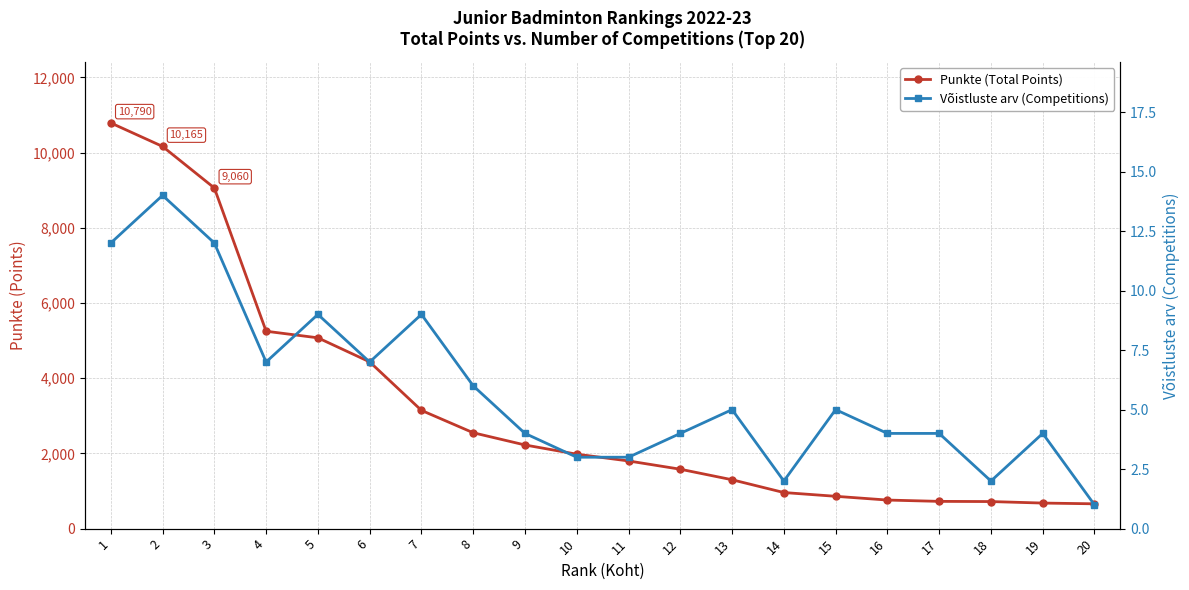

Rank the series by their average value, from lowest to highest.

Võistluste arv (Competitions), Punkte (Total Points)